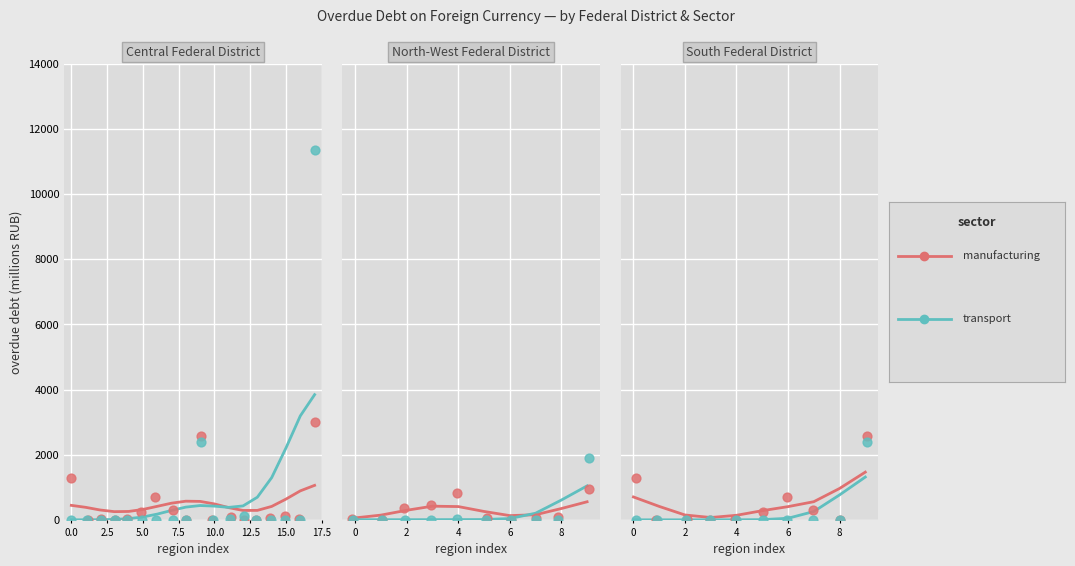

What are all the series names shown in the legend?

manufacturing, transport